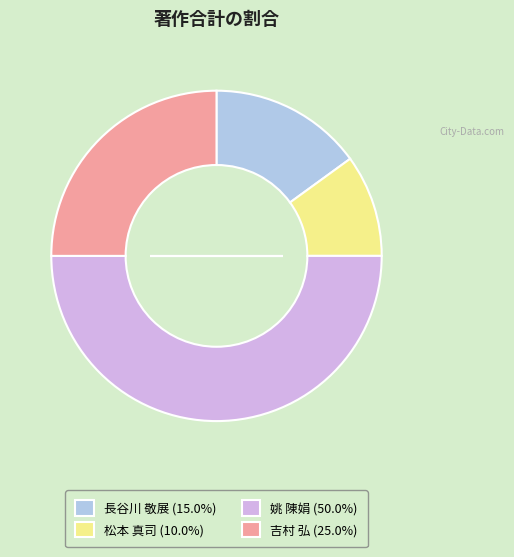

Do 姚 陳娟 (50.0%) and 松本 真司 (10.0%) together represent more than half of the pie?

Yes